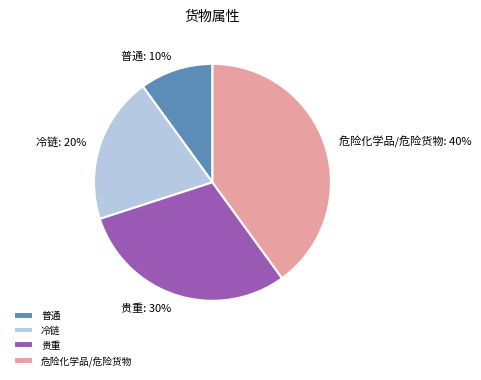

The 贵重 slice represents 24% of the pie. True or false?

False